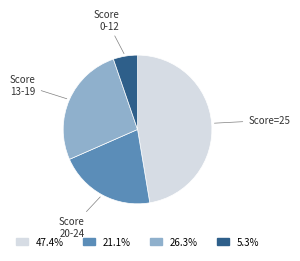

Is there any slice that represents more than half of the pie?

No